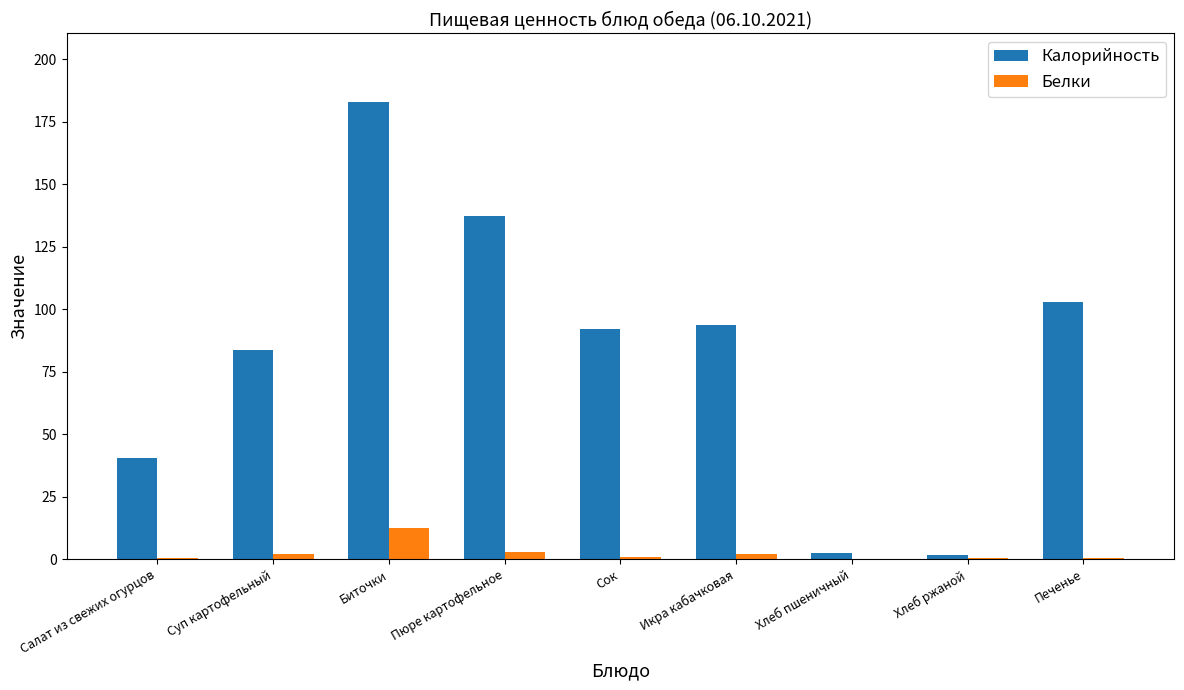

What is the maximum value for Белки?

12.4